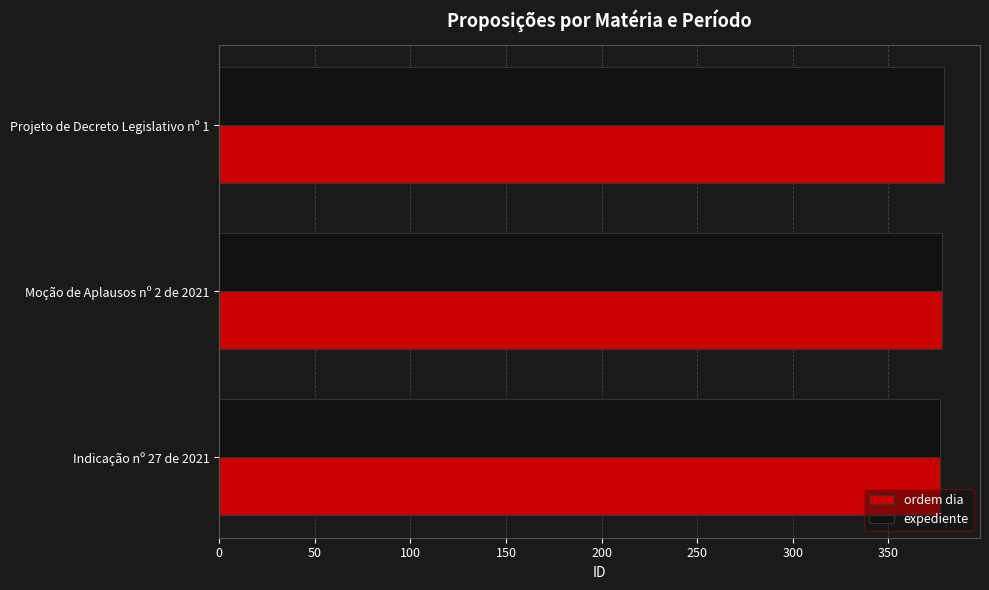

Is it true that ordem dia equals 187 at Moção de Aplausos nº 2 de 2021?

False